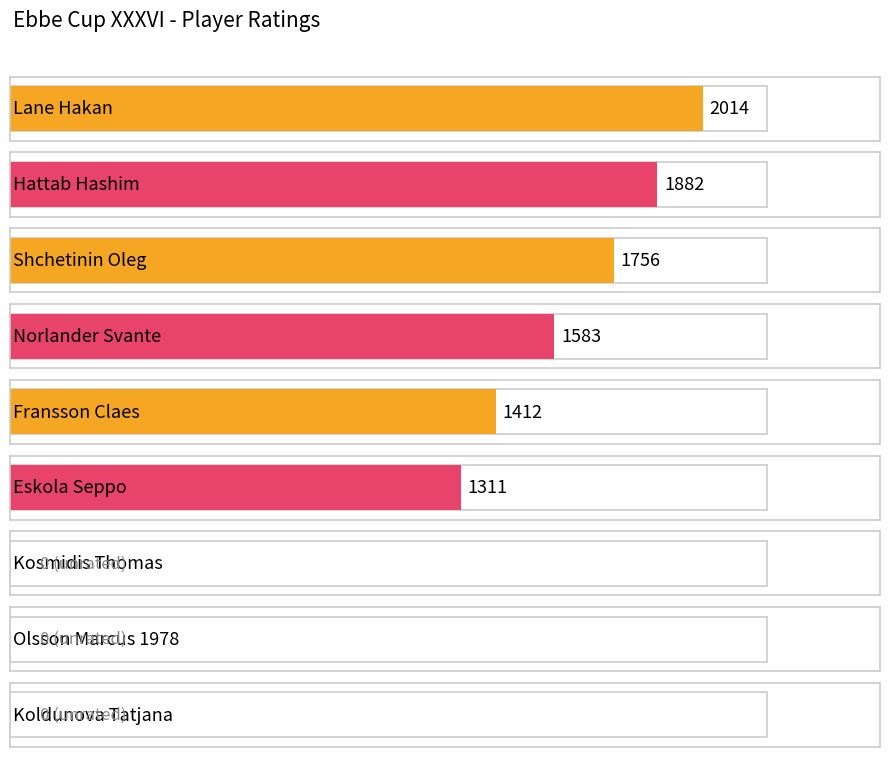

Rank the categories by value from lowest to highest.

Kosmidis Thomas, Olsson Marcus 1978, Koldunova Tatjana, Eskola Seppo, Fransson Claes, Norlander Svante, Shchetinin Oleg, Hattab Hashim, Lane Hakan